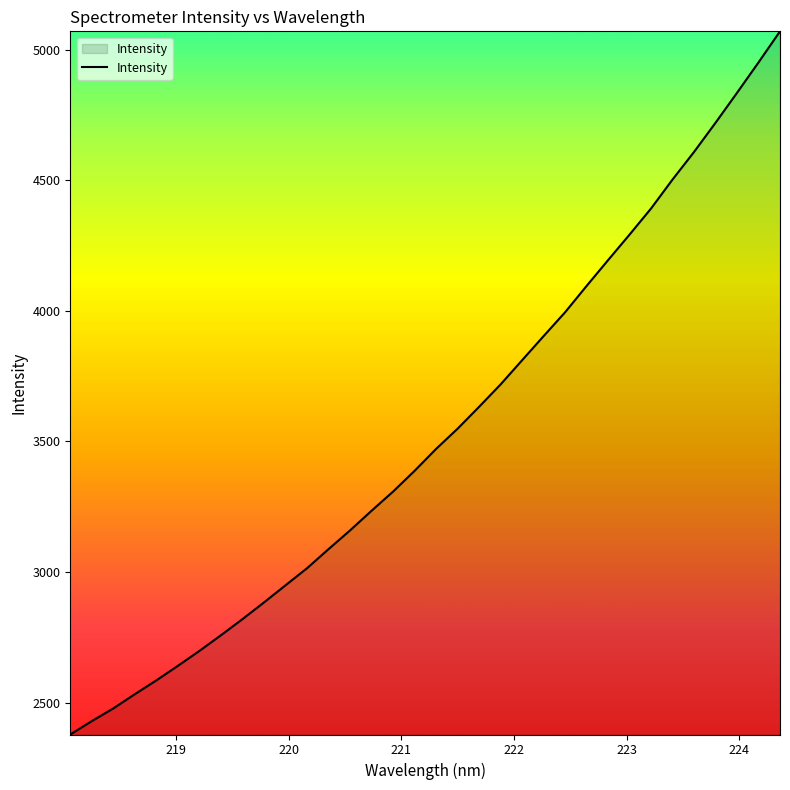

What is the difference between the maximum and minimum values?

2691.7